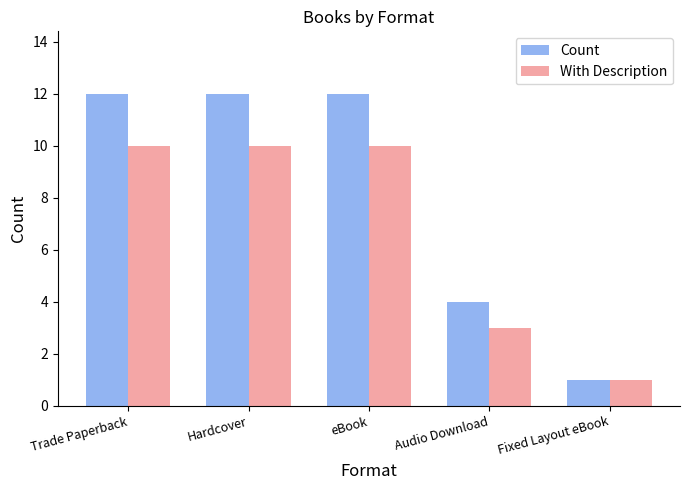

What is the total value across all series at Audio Download?

7